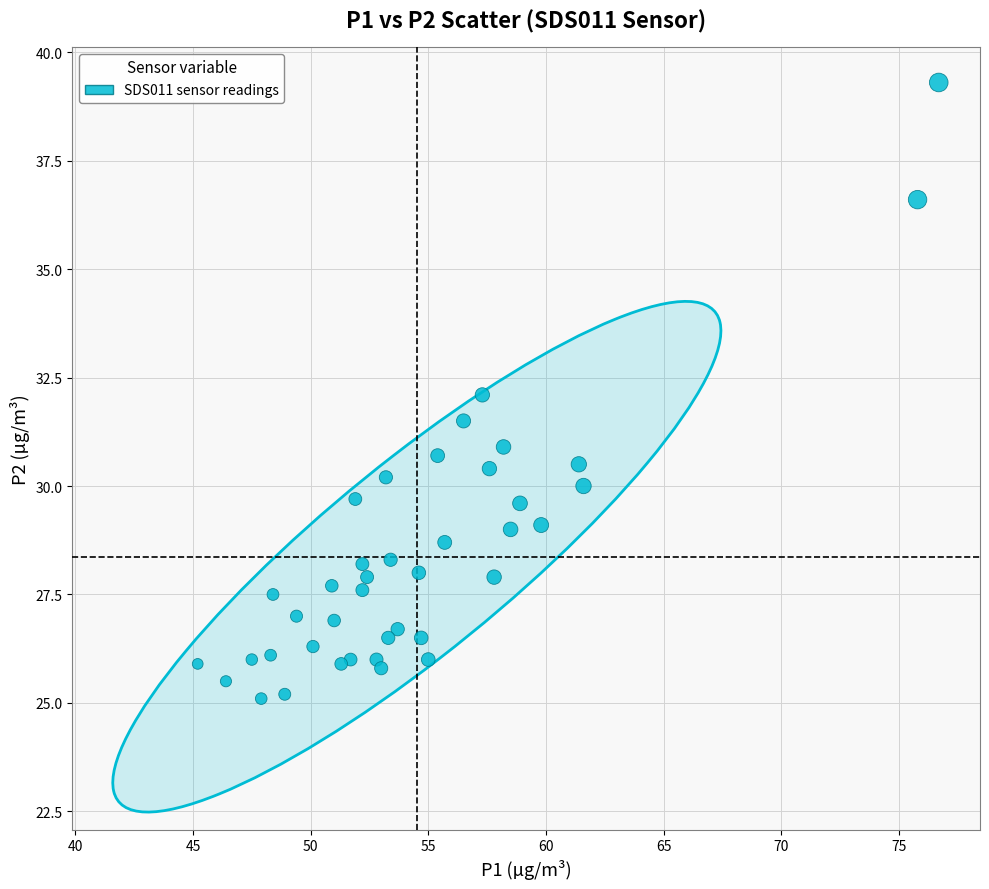

What is the range of Y values (max minus min)?

14.2